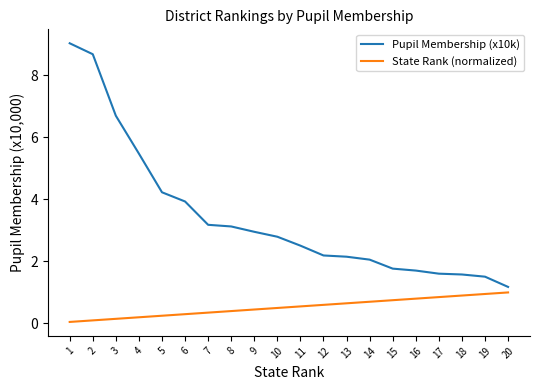

Read the Pupil Membership (x10k) value at 12.

2.2